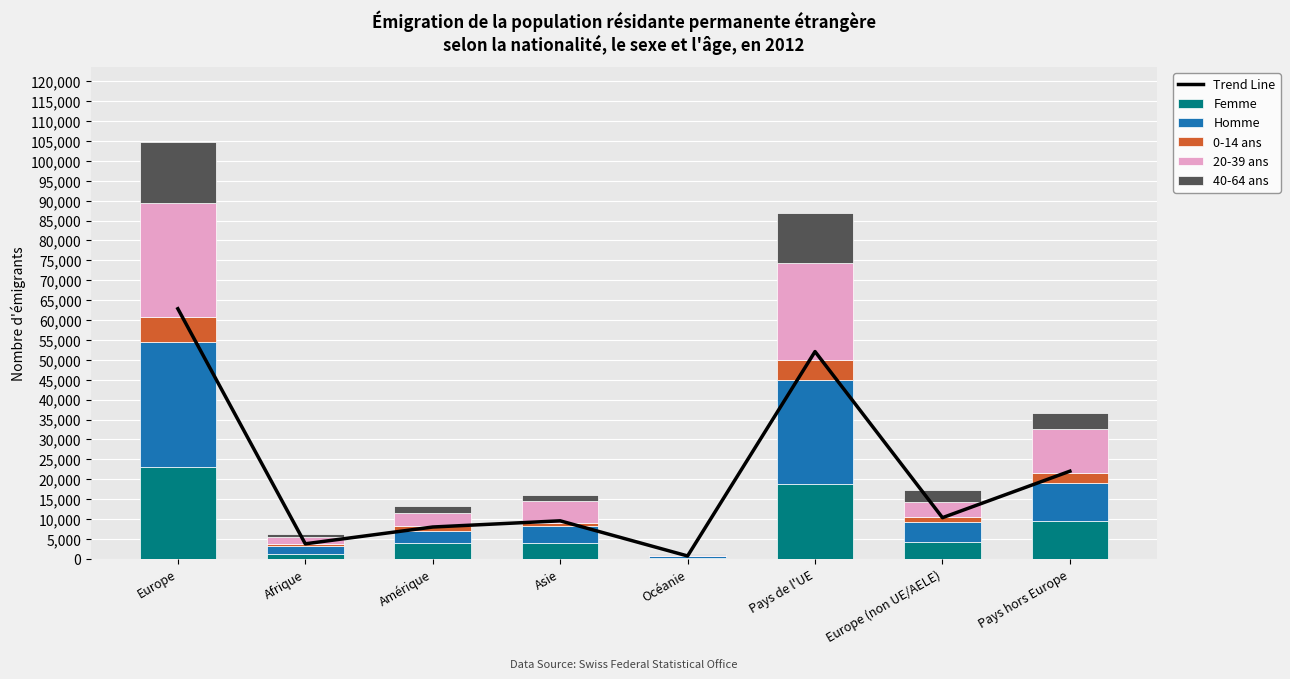

Where is Homme nearest to the value 15841?

Pays hors Europe